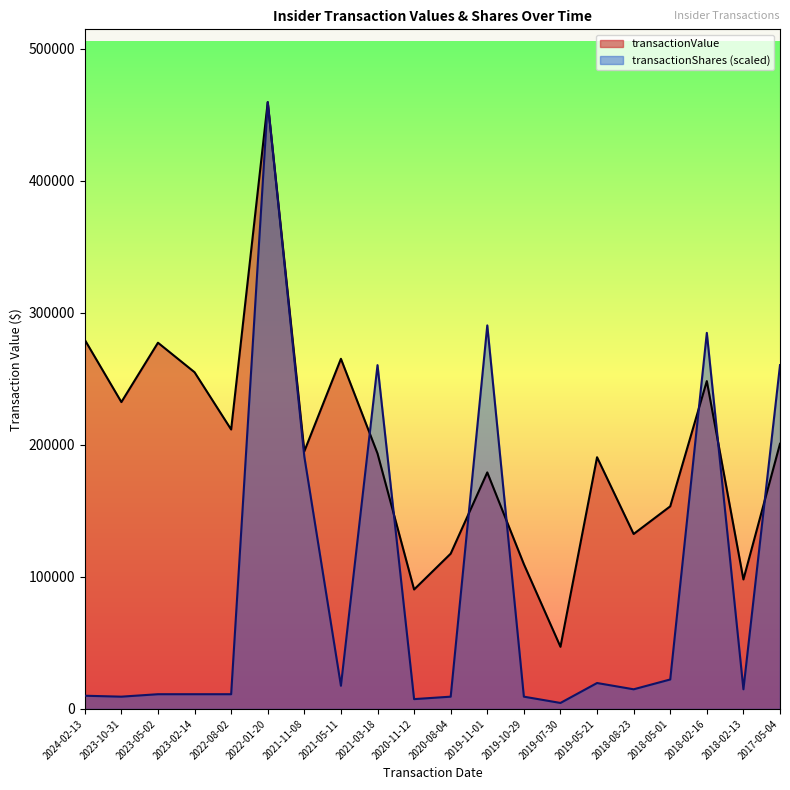

How many data points in transactionShares are above 14880?

11